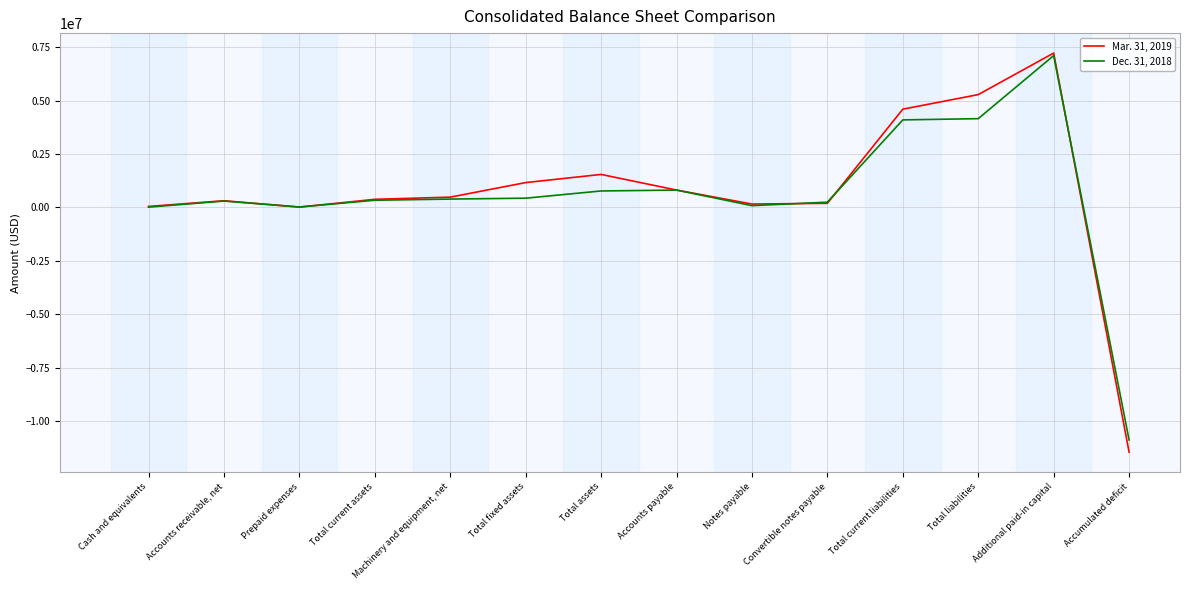

Where is the first local maximum for Mar. 31, 2019?

Accounts receivable, net